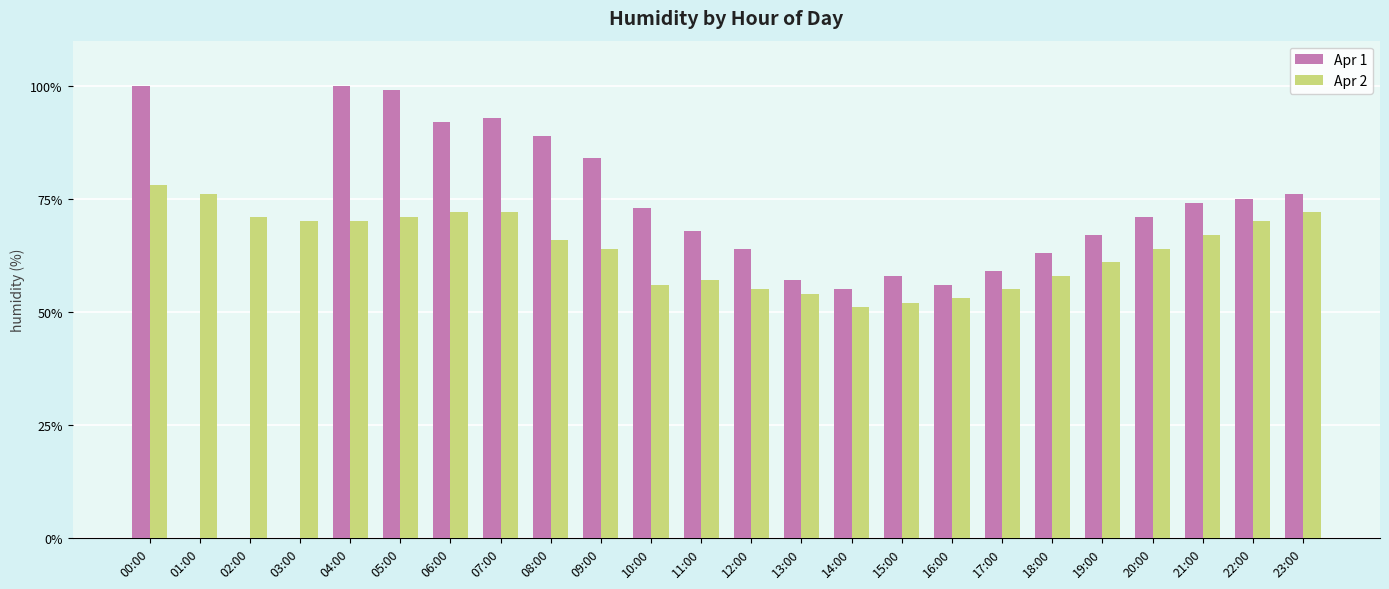

How many groups of bars are there?

24